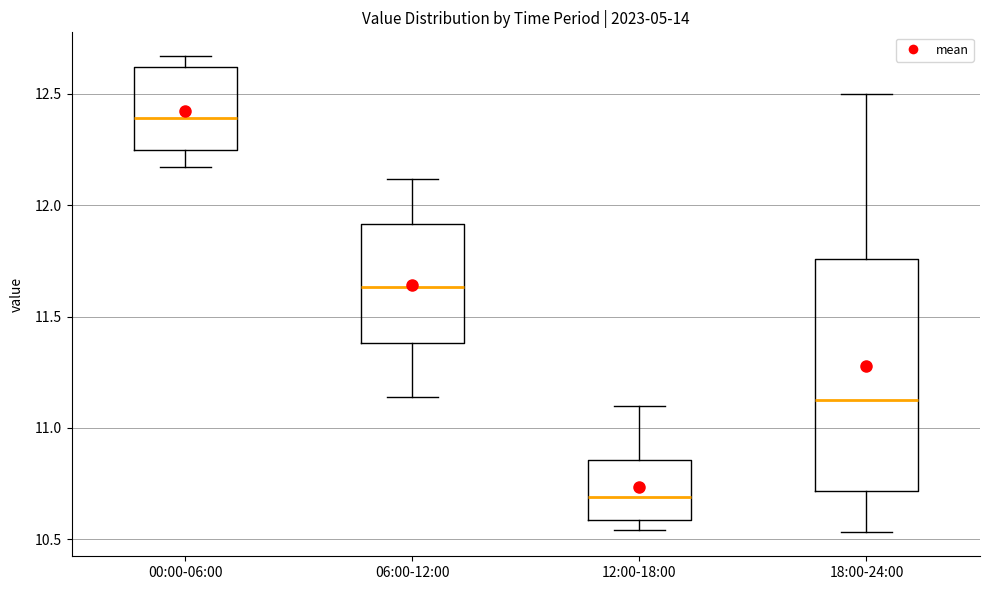

Which box is the tallest, from its lower edge to its upper edge?

18:00-24:00